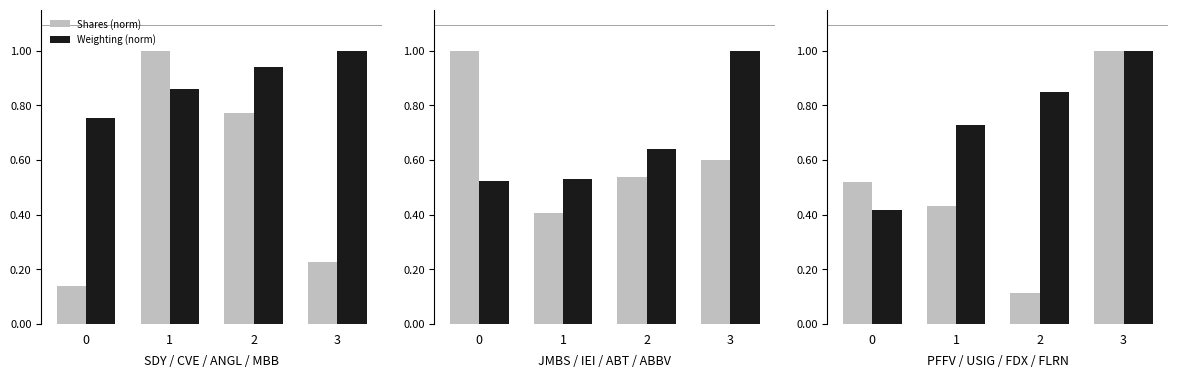

Are the bars grouped side by side (vs. stacked)?

Yes